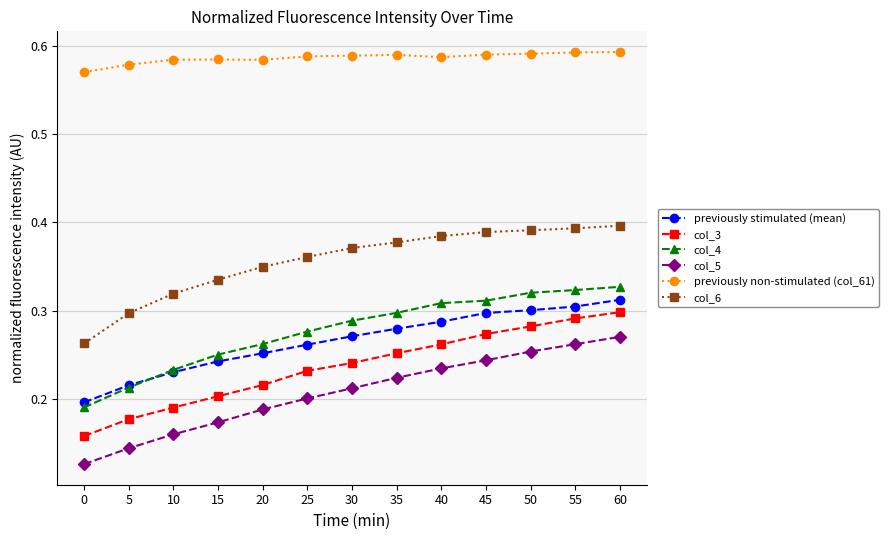

Between 0 and 50, which series saw the biggest shift?

col_4